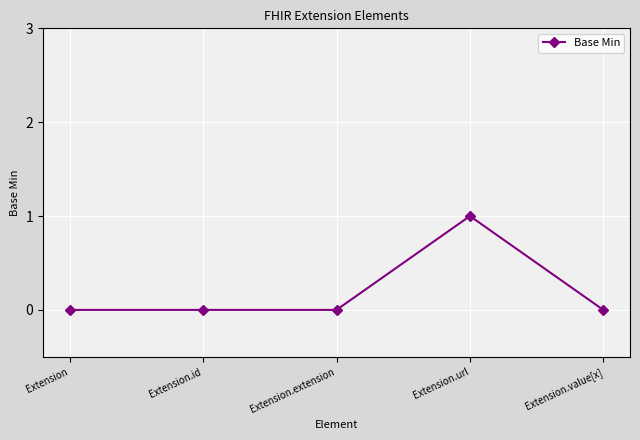

How many values are between 0 and 1?

5